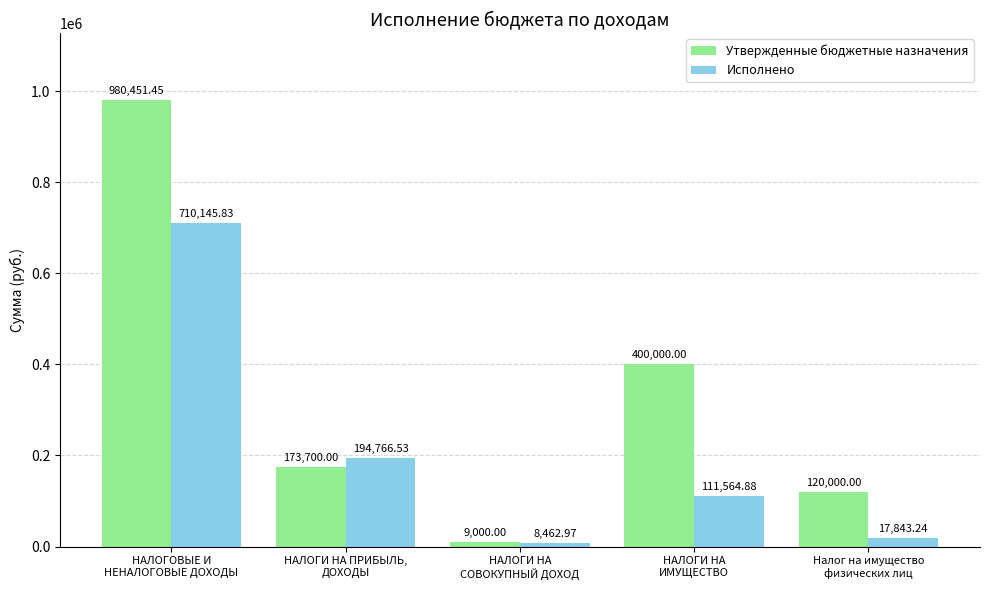

List the series in order of their overall mean, highest first.

Утвержденные бюджетные назначения, Исполнено